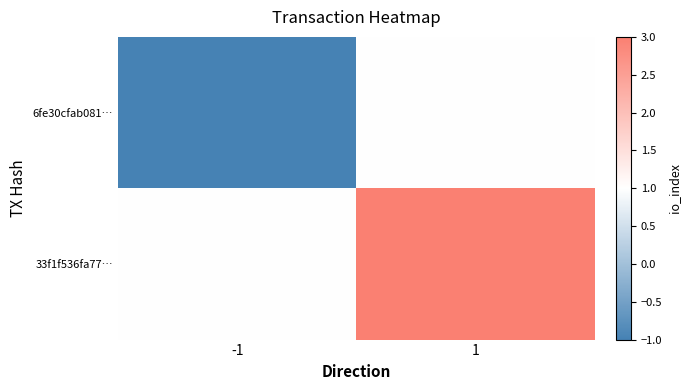

How many series are shown in this chart?

2